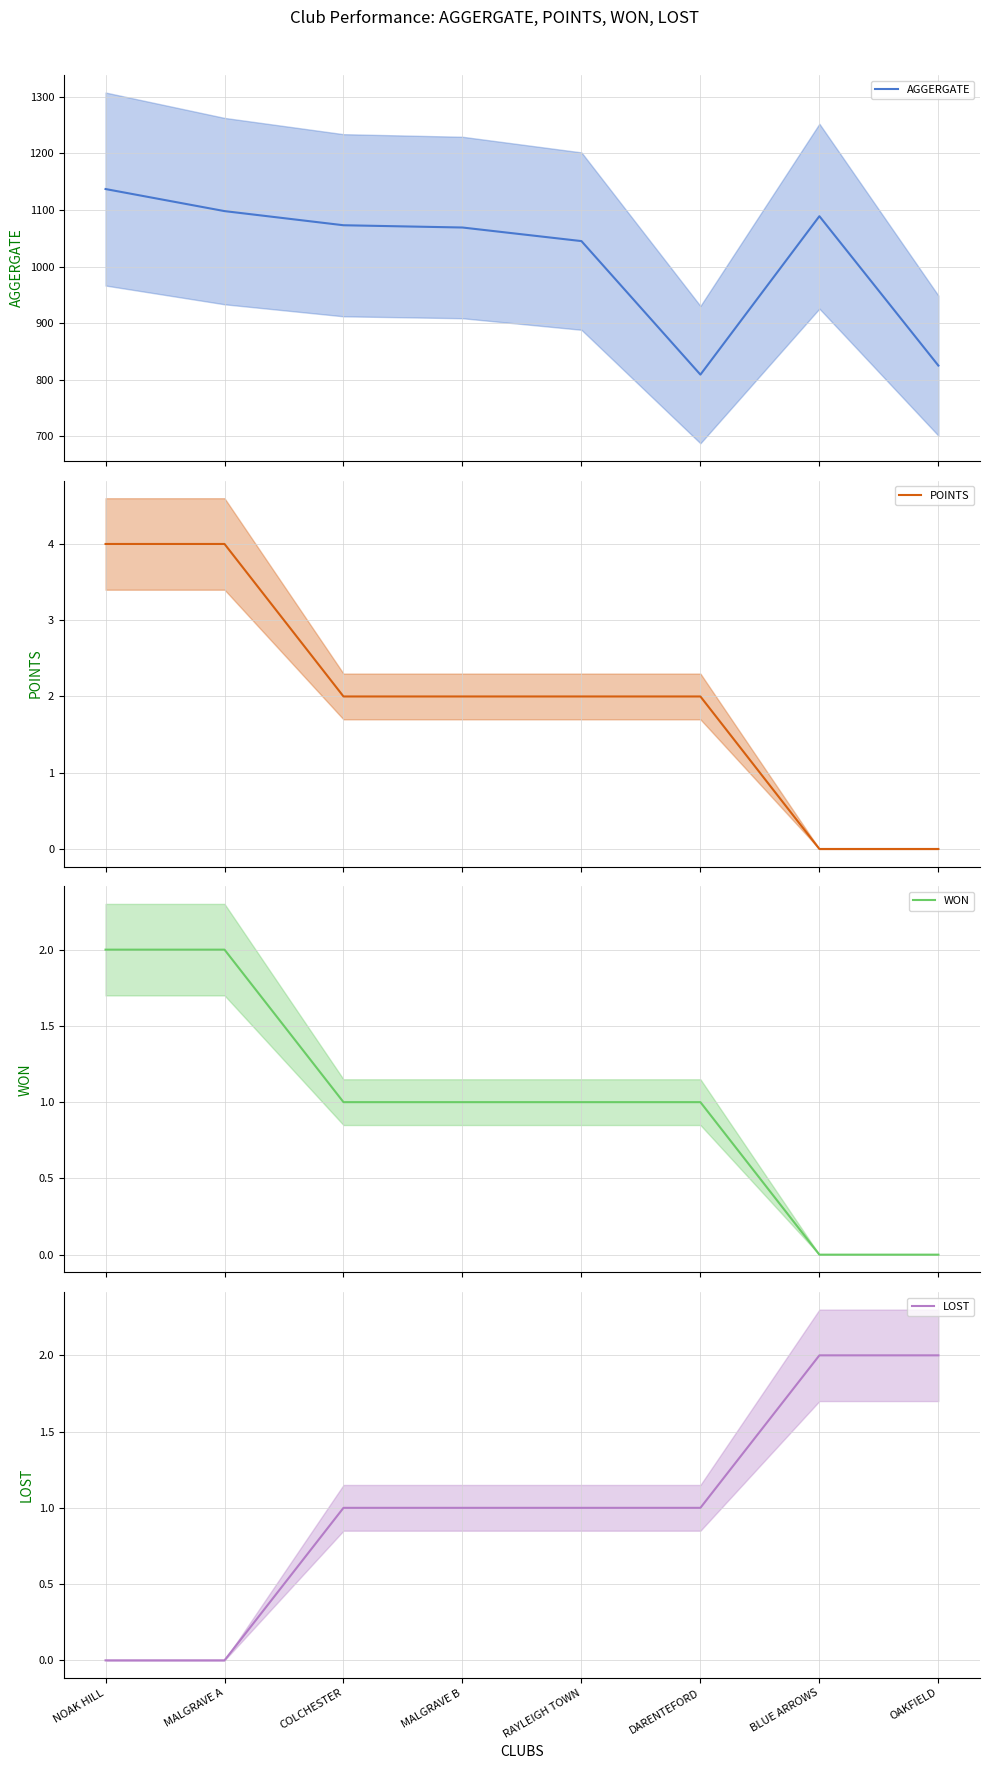

What is the label of the 2nd point from the left?

MALGRAVE A